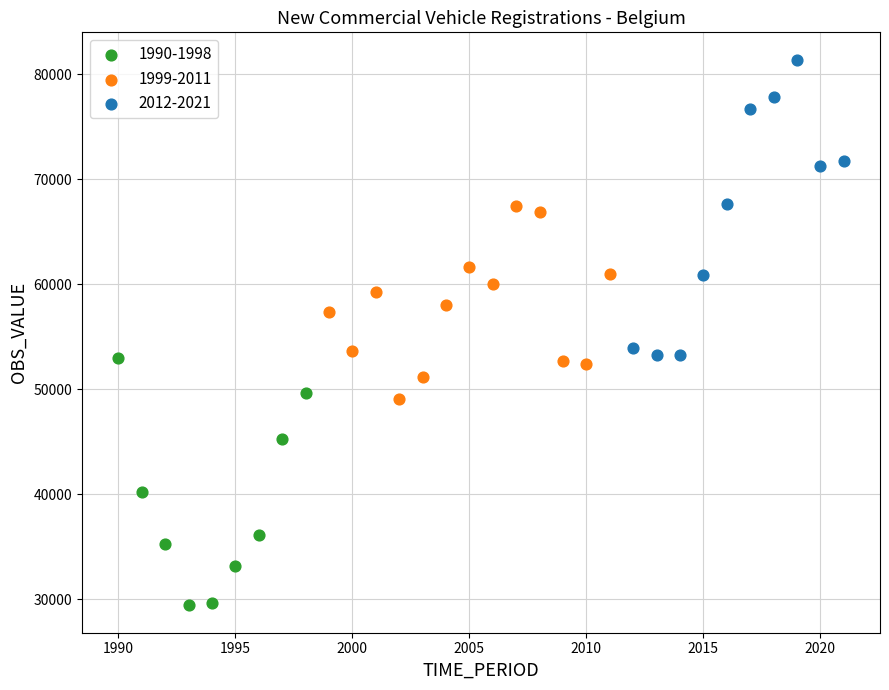

What are all the series names shown in the legend?

1990-1998, 1999-2011, 2012-2021